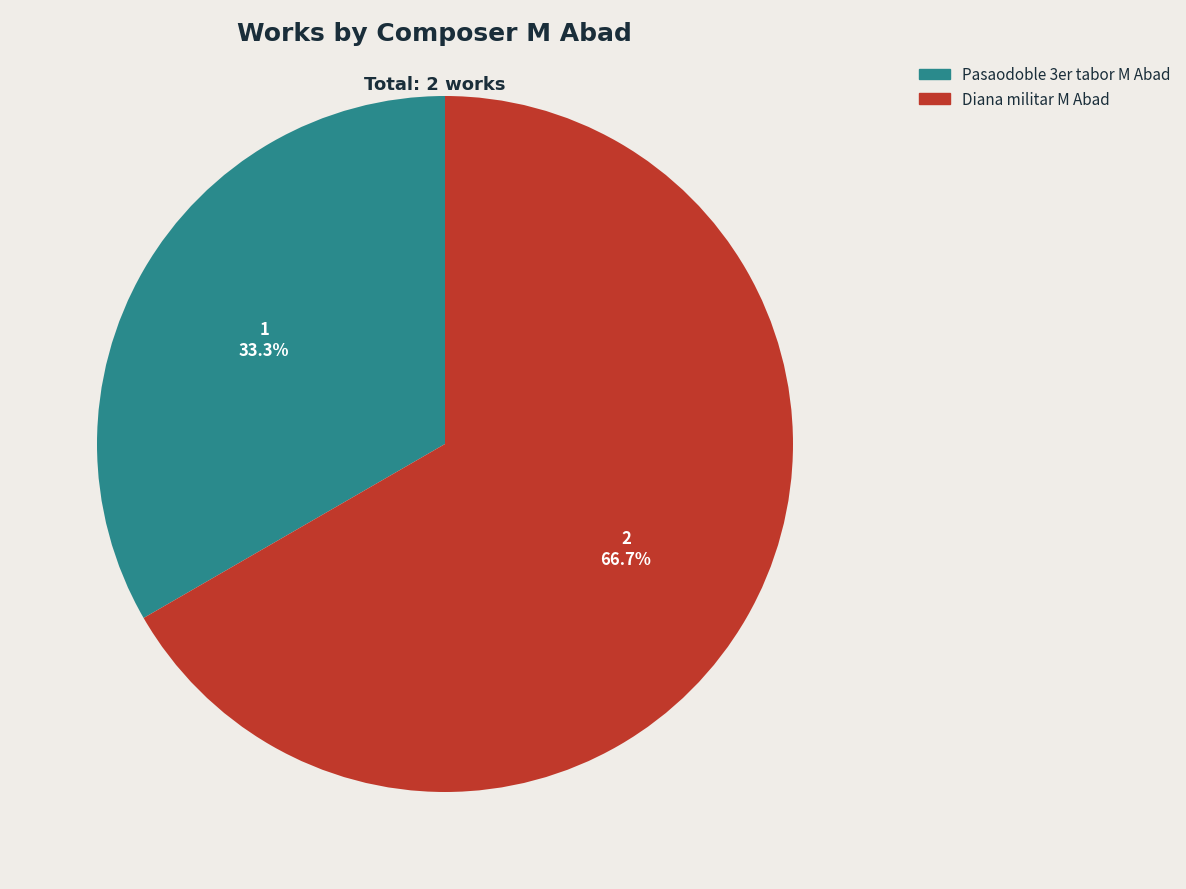

To the nearest percent, what is the average slice percentage?

50%